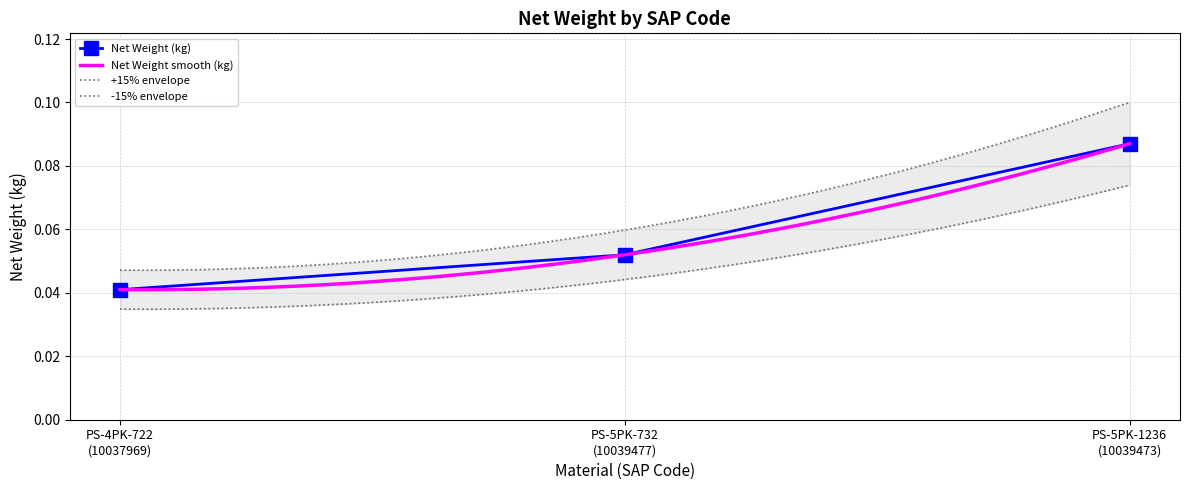

Between PS-5PK-1236
(10039473) and PS-4PK-722
(10037969), which is larger?

PS-5PK-1236
(10039473)